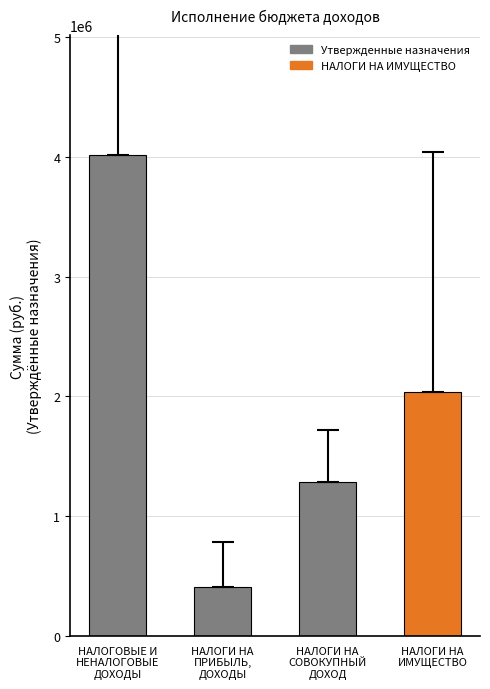

What is the change in value from НАЛОГИ НА
СОВОКУПНЫЙ
ДОХОД to НАЛОГИ НА
ИМУЩЕСТВО?

+753600